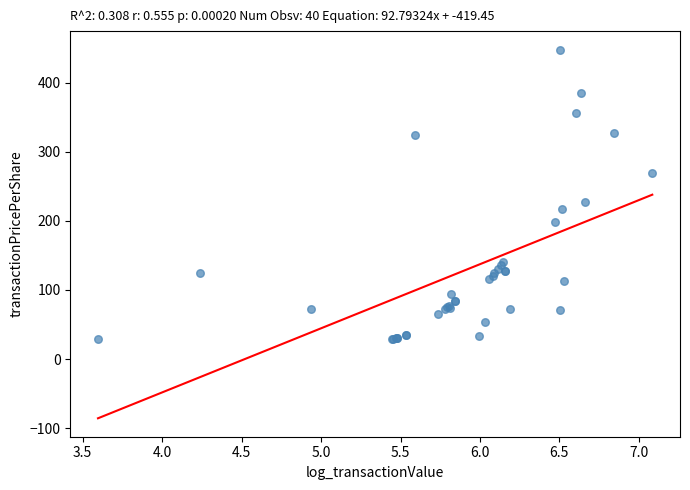

What Y value in the scatter plot is closest to 238?

228.0